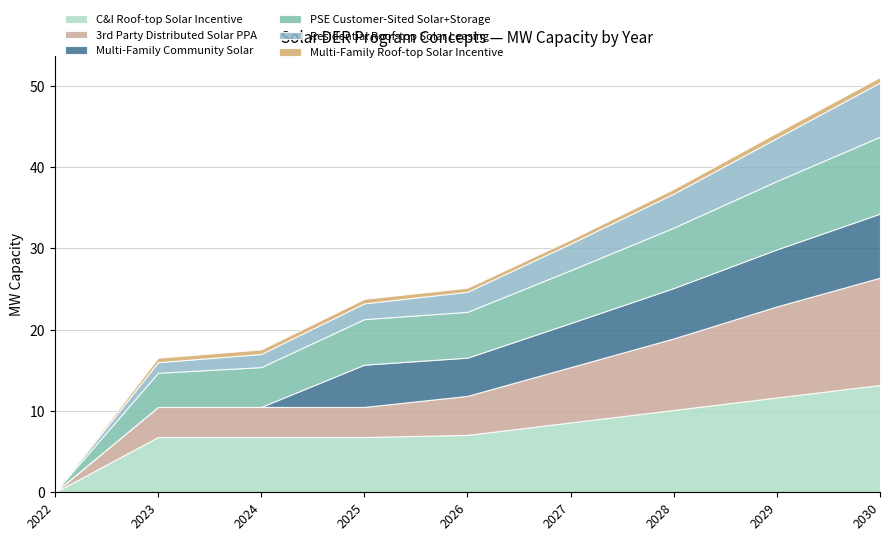

How many lines are shown in the chart?

6